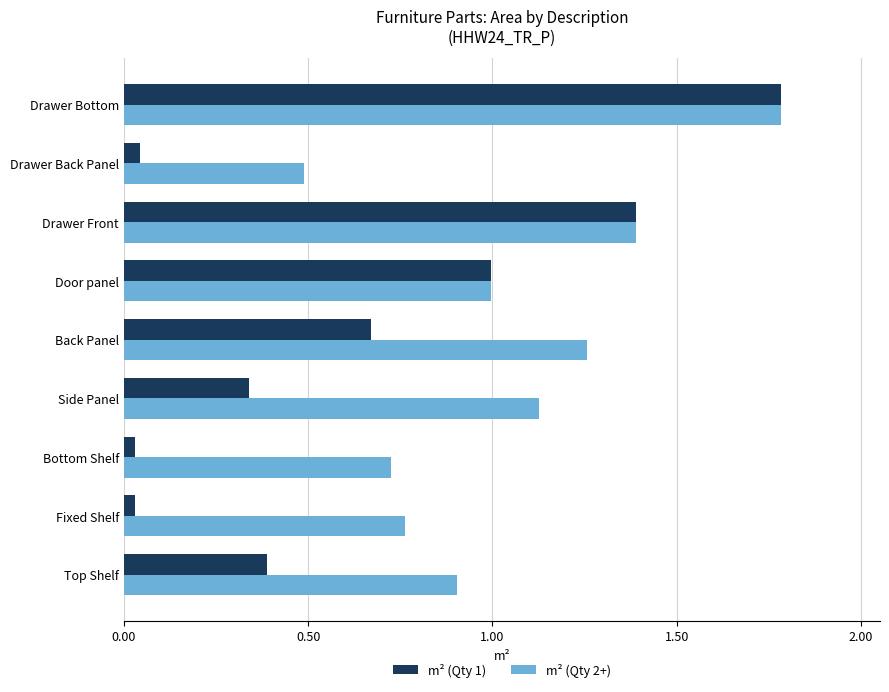

Which category has the highest value across all series?

Drawer Bottom